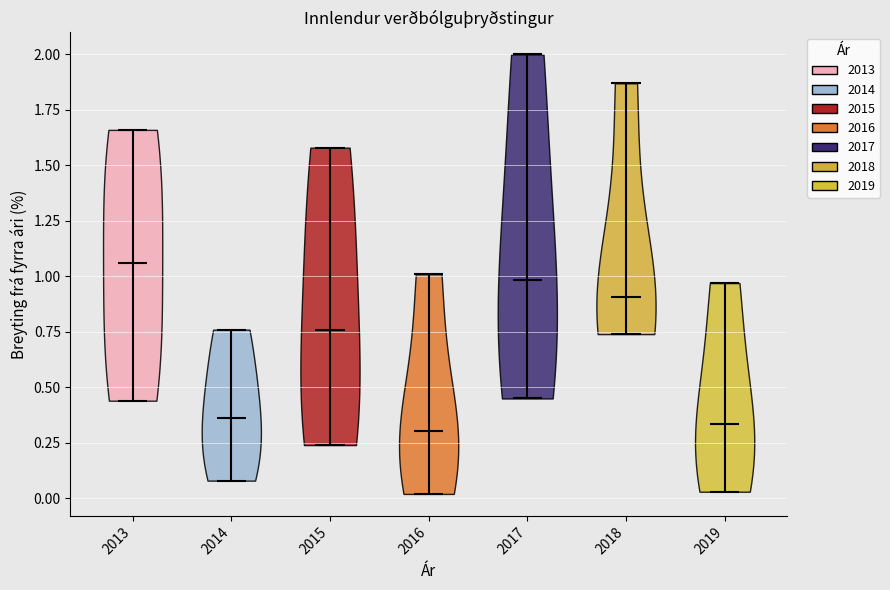

What is the highest point the violin at x = 2015 reaches on the y-axis? The values are not printed on the chart, so give them approximately, as read against the axis.

1.60